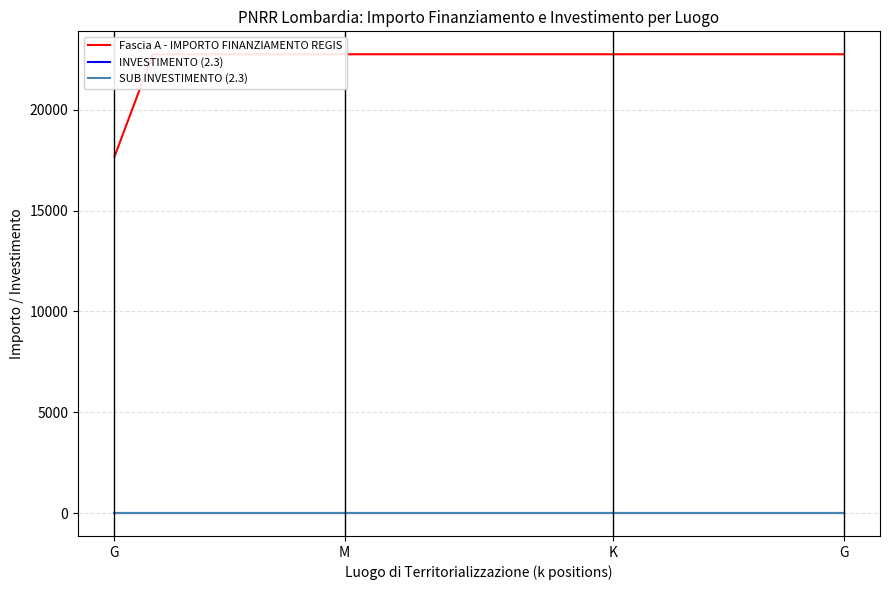

Rank the series at M from highest to lowest value.

Fascia A - IMPORTO FINANZIAMENTO REGIS, INVESTIMENTO (2.3), SUB INVESTIMENTO (2.3)